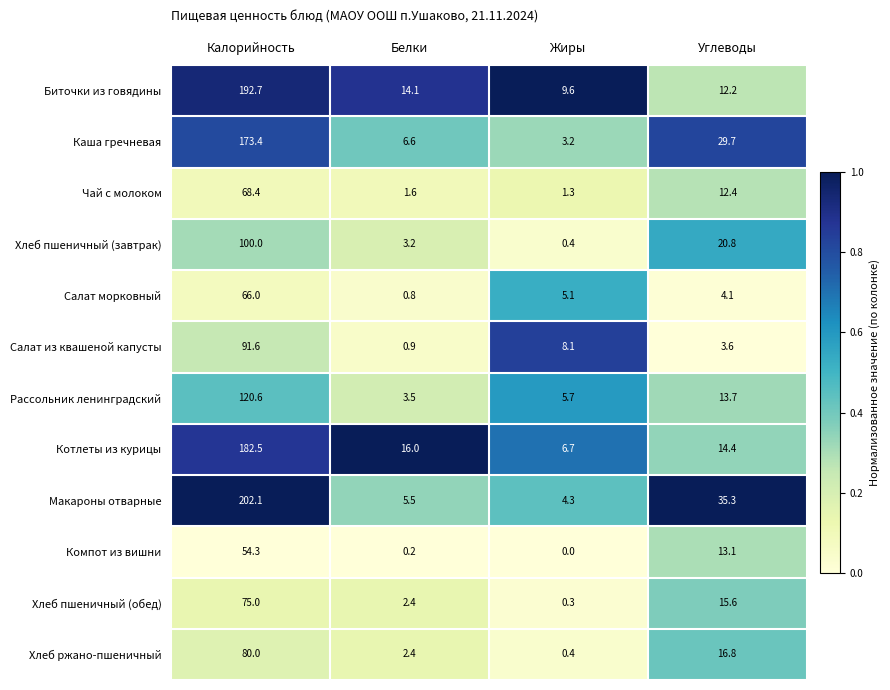

The value of Компот из вишни at Белки is 0.2. True or false?

True